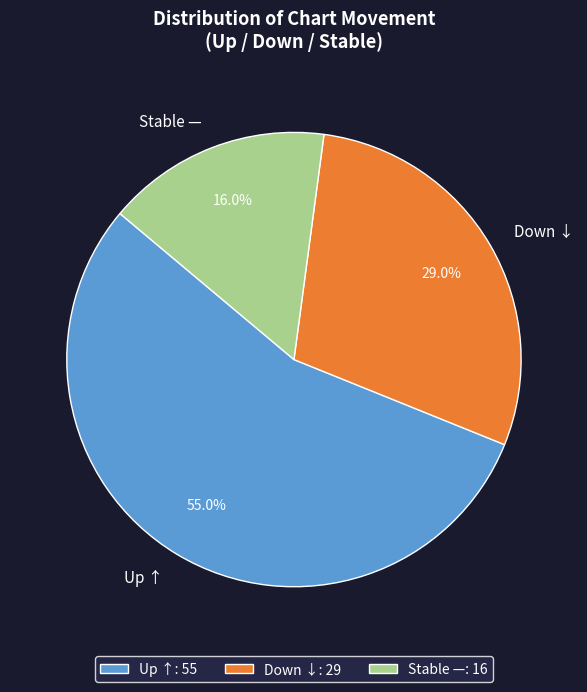

Count the number of slices in the pie.

3